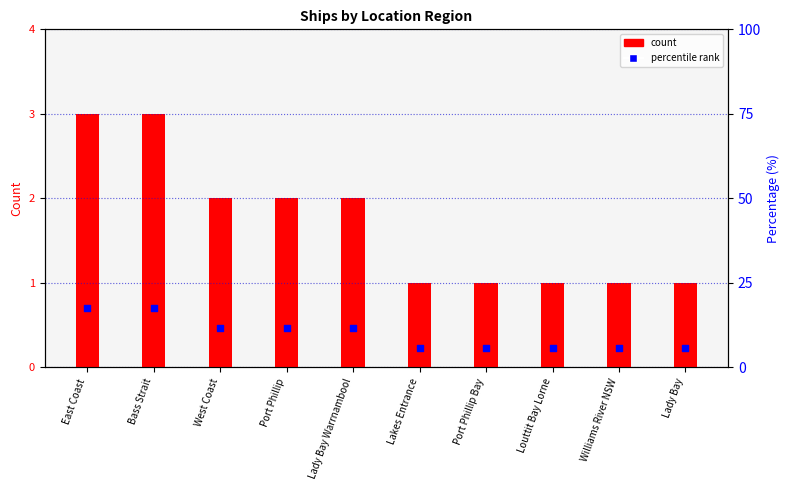

Which series has the largest Y range (max minus min)?

percentile rank